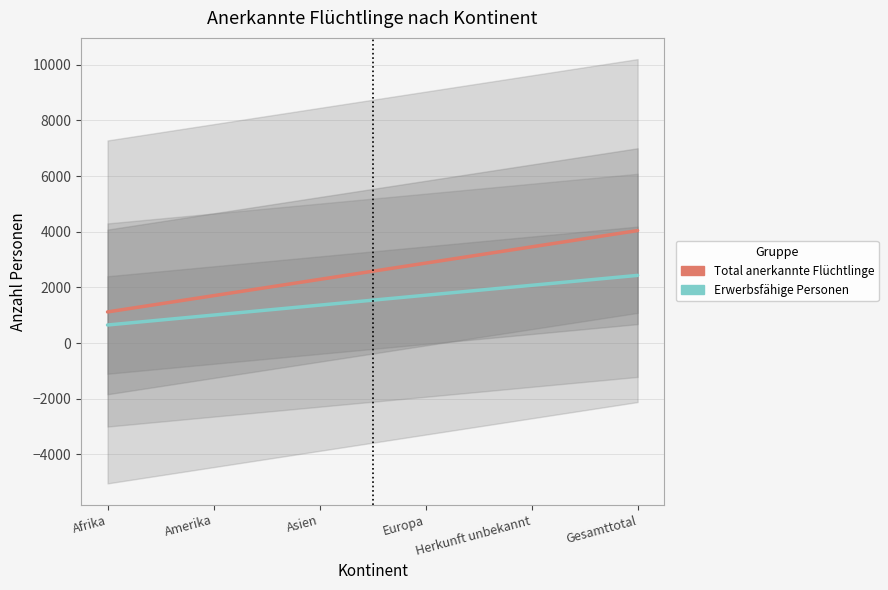

Reading left to right, list all the values displayed in this chart.

Total anerkannte Flüchtlinge: Afrika=1120.9	Amerika=1705.5	Asien=2290.0	Europa=2874.6	Herkunft unbekannt=3459.2	Gesamttotal=4043.8
Erwerbsfähige Personen: Afrika=651.4	Amerika=1008.1	Asien=1364.7	Europa=1721.3	Herkunft unbekannt=2077.9	Gesamttotal=2434.6